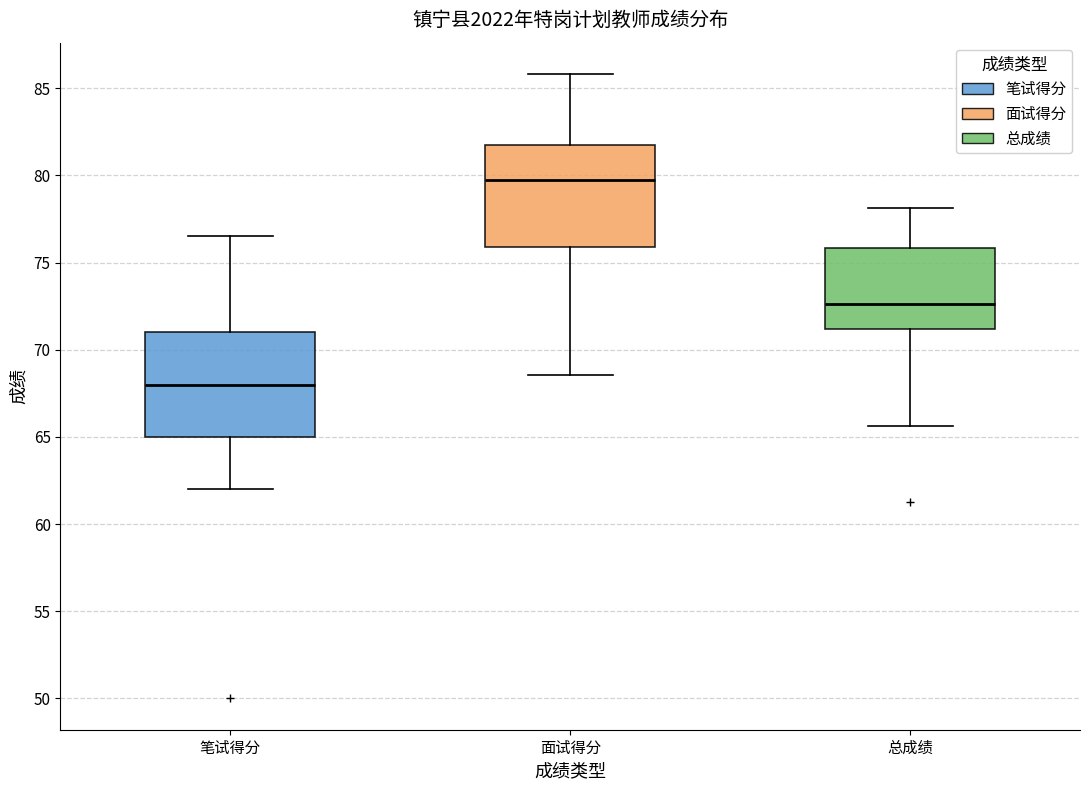

Reading left to right, read every box against the y-axis: the position of its median line, the range the box covers, and the ends of its whiskers. The values are not printed on the chart, so give them approximately, as read against the axis.

笔试得分: median 68.0, box 65.0 to 71.0, whiskers 62.0 to 76.5
面试得分: median 80.0, box 76.0 to 81.5, whiskers 68.5 to 86.0
总成绩: median 72.5, box 71.0 to 76.0, whiskers 65.5 to 78.0